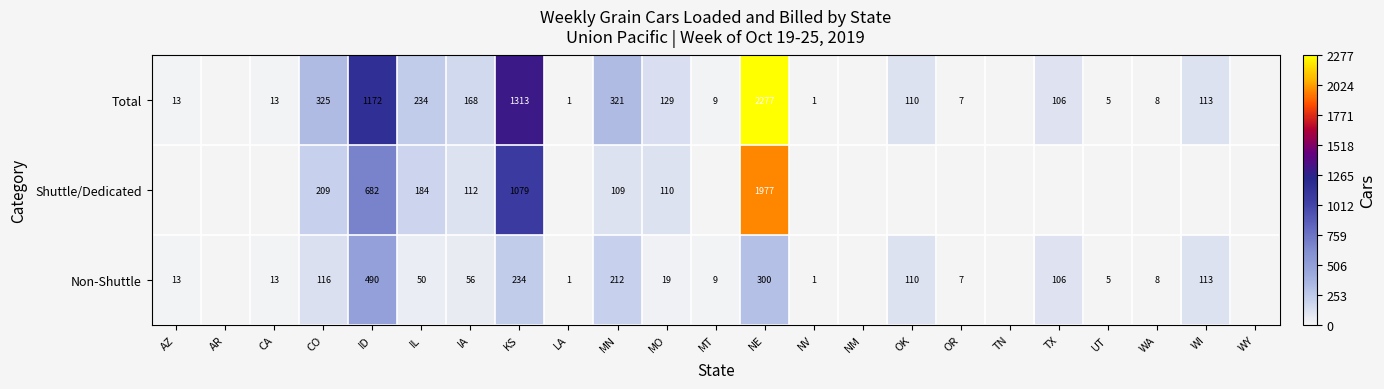

The Non-Shuttle series shows 4 at AZ. True or false?

False